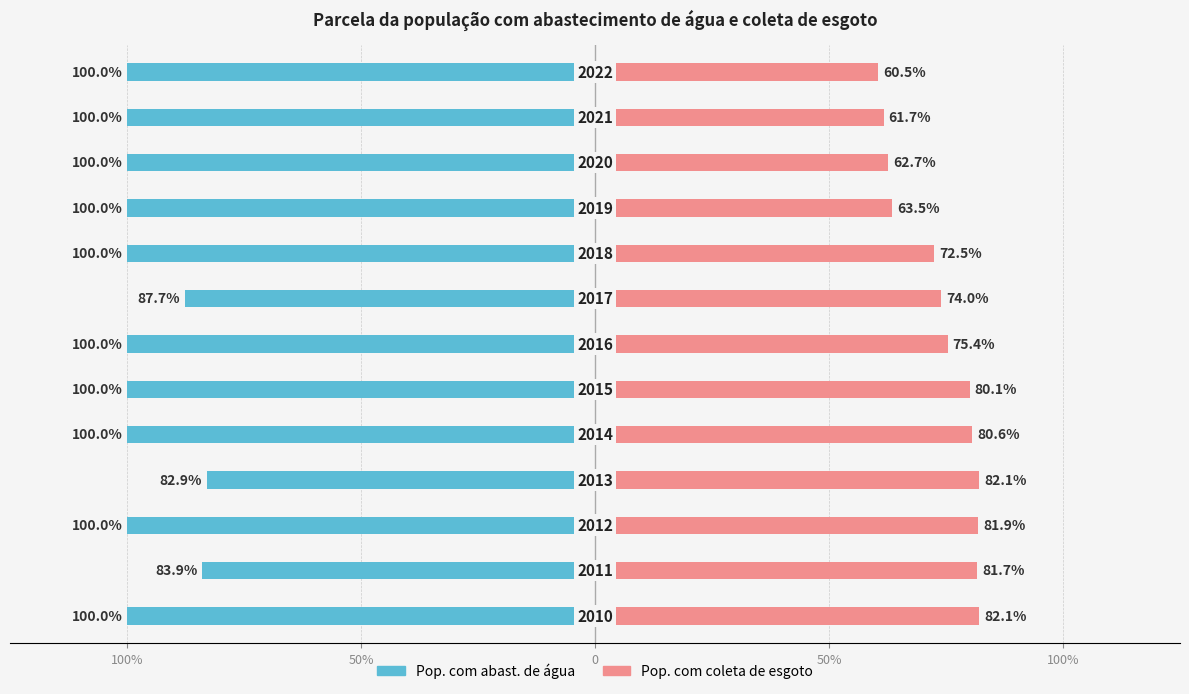

The Pop. com abast. de água series shows -1.4 at 5. True or false?

False